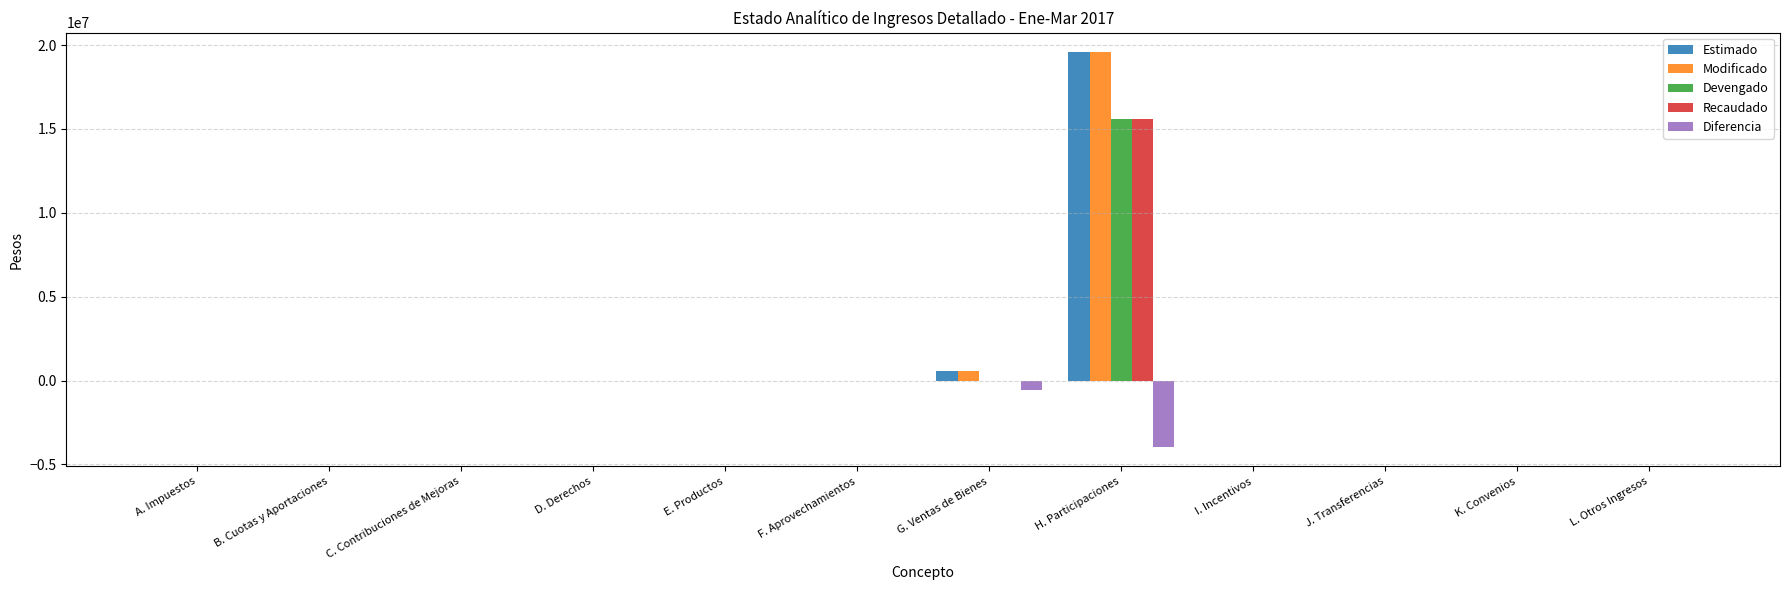

The value of Modificado at J. Transferencias is 0. True or false?

True